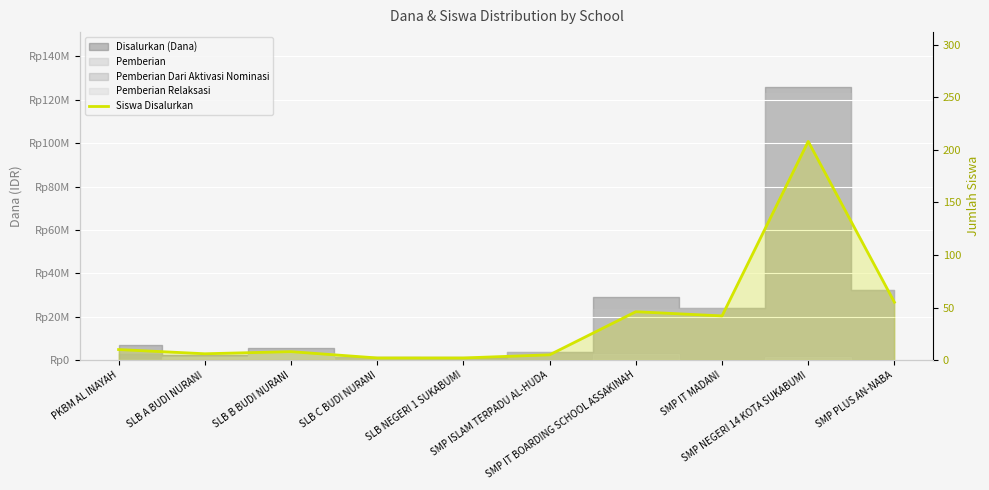

Does the chart display data point markers on the line(s)?

No